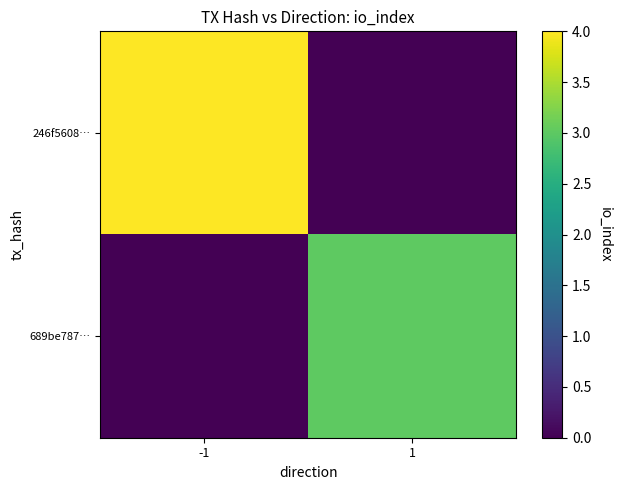

Reading right to left, what are all the values shown in this chart?

246f5608…: 1=0	-1=4
689be787…: 1=3	-1=0